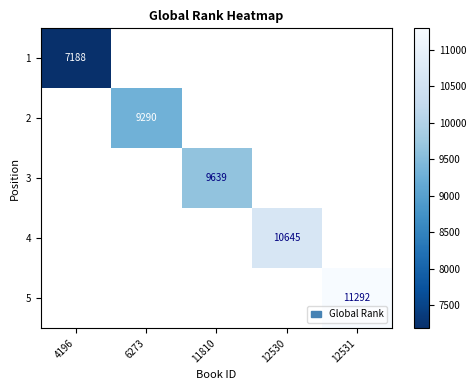

Between 12530 and 12531, which is larger?

12531